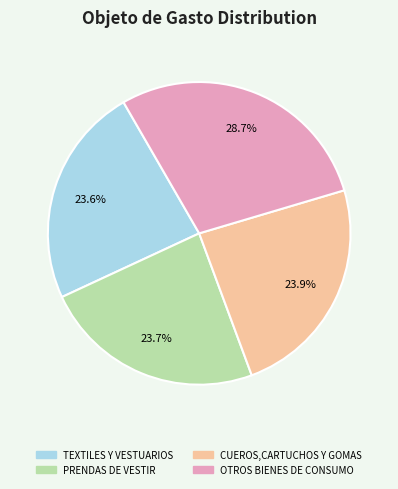

Does any single category account for the majority?

No